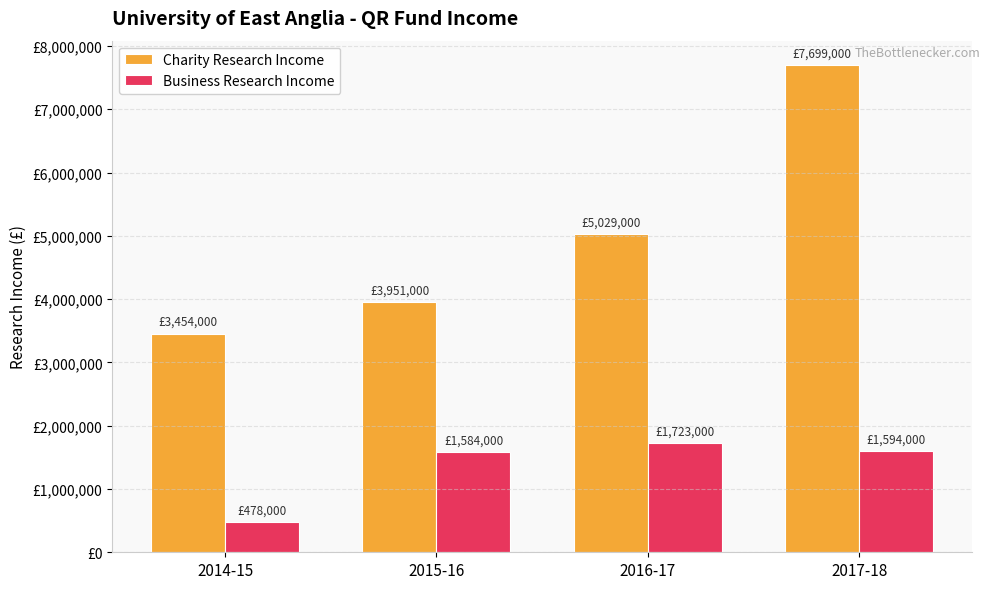

What is the label of the 2nd bar from the left?

2015-16